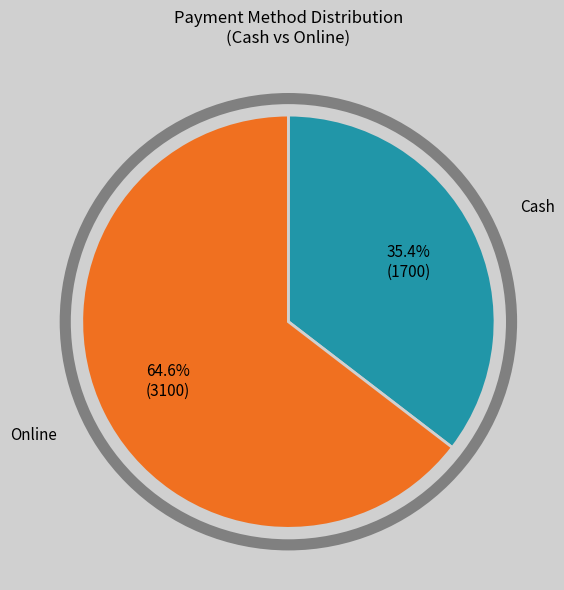

How many segments does this pie chart have?

2